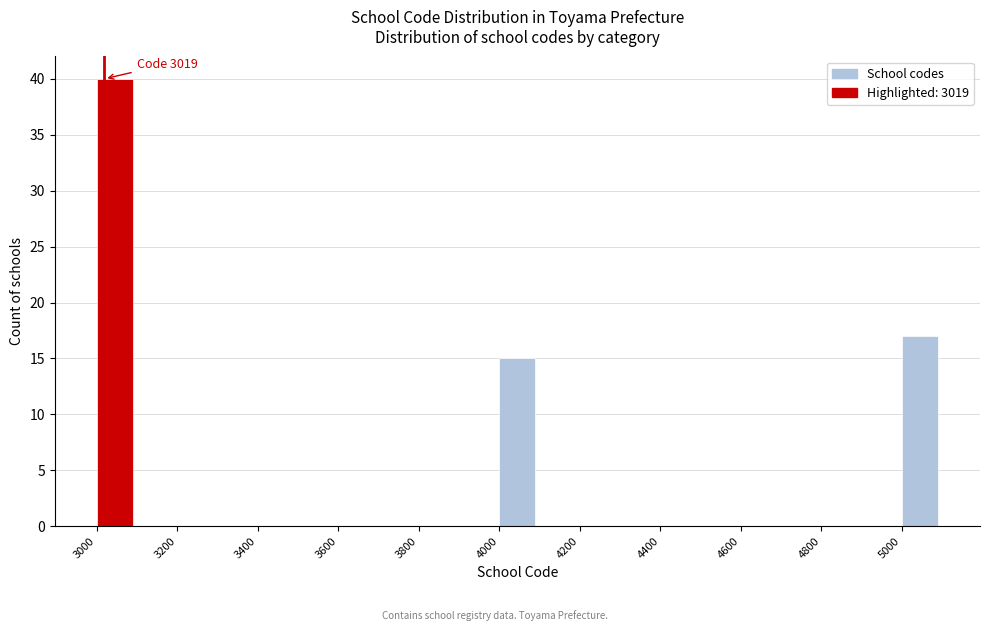

Over which range of the x-axis is the bar tallest?

3000 to 3100